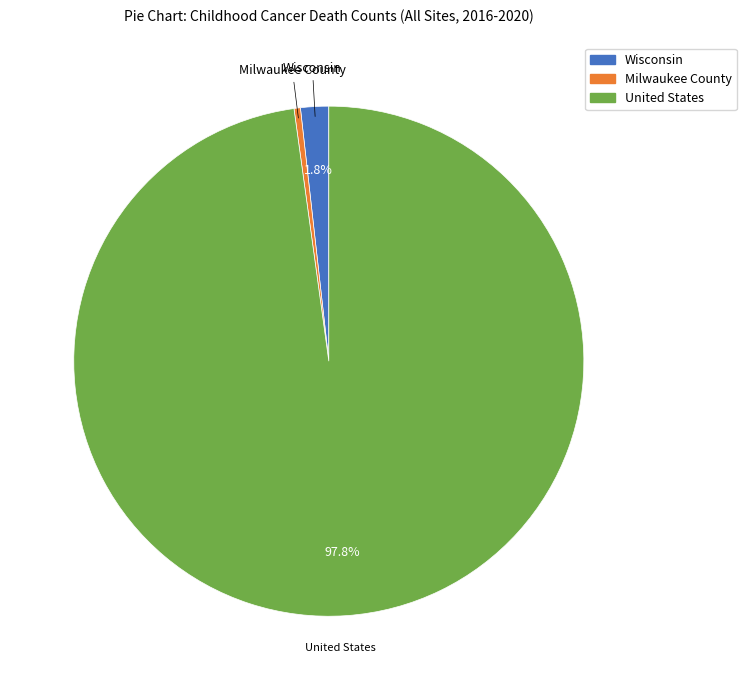

Approximately how many times larger is the value at Milwaukee County compared to Wisconsin?

0.2